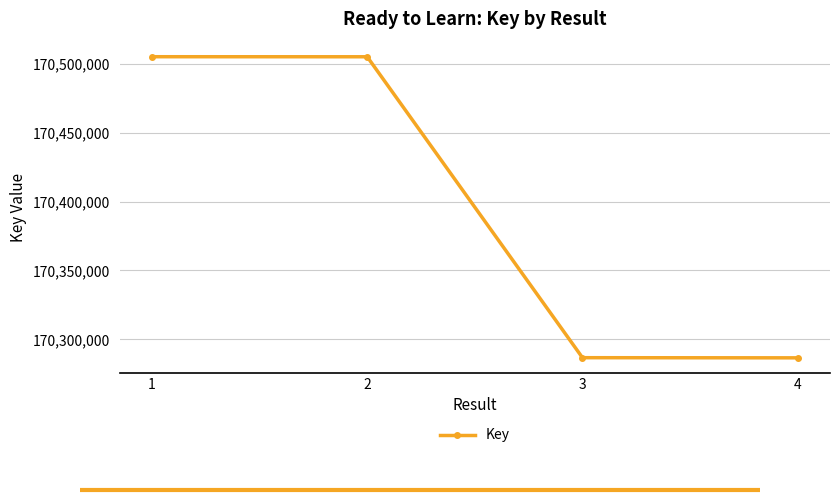

Where does the data first go above 170505279?

1